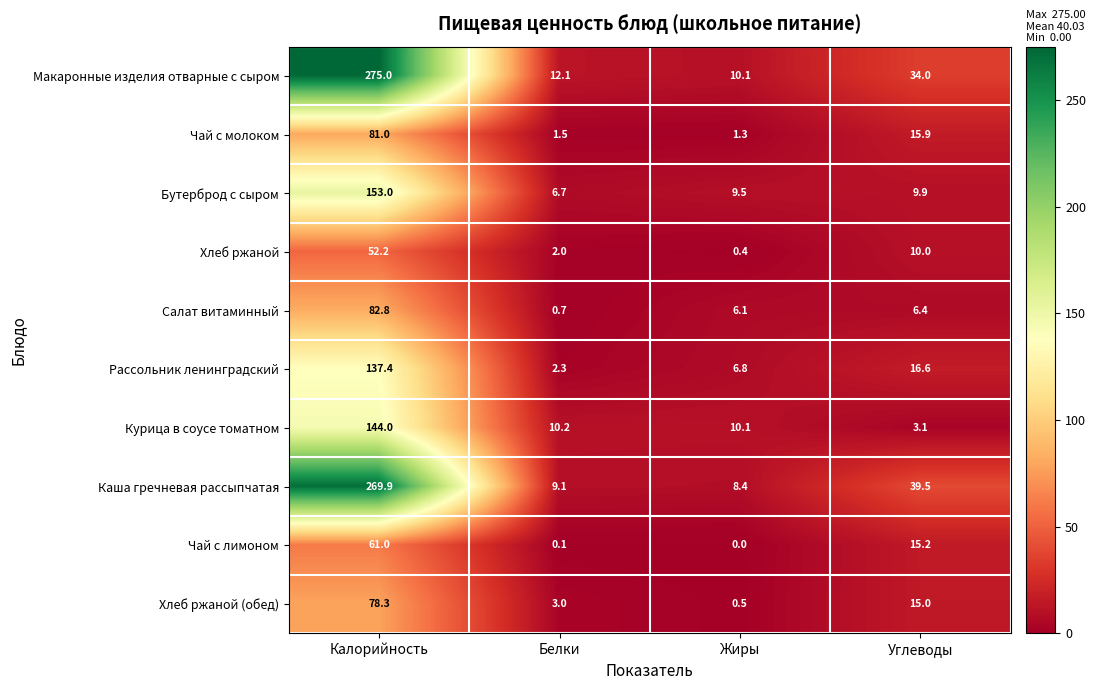

List the labels in order of Чай с лимоном value, smallest first.

Жиры, Белки, Углеводы, Калорийность